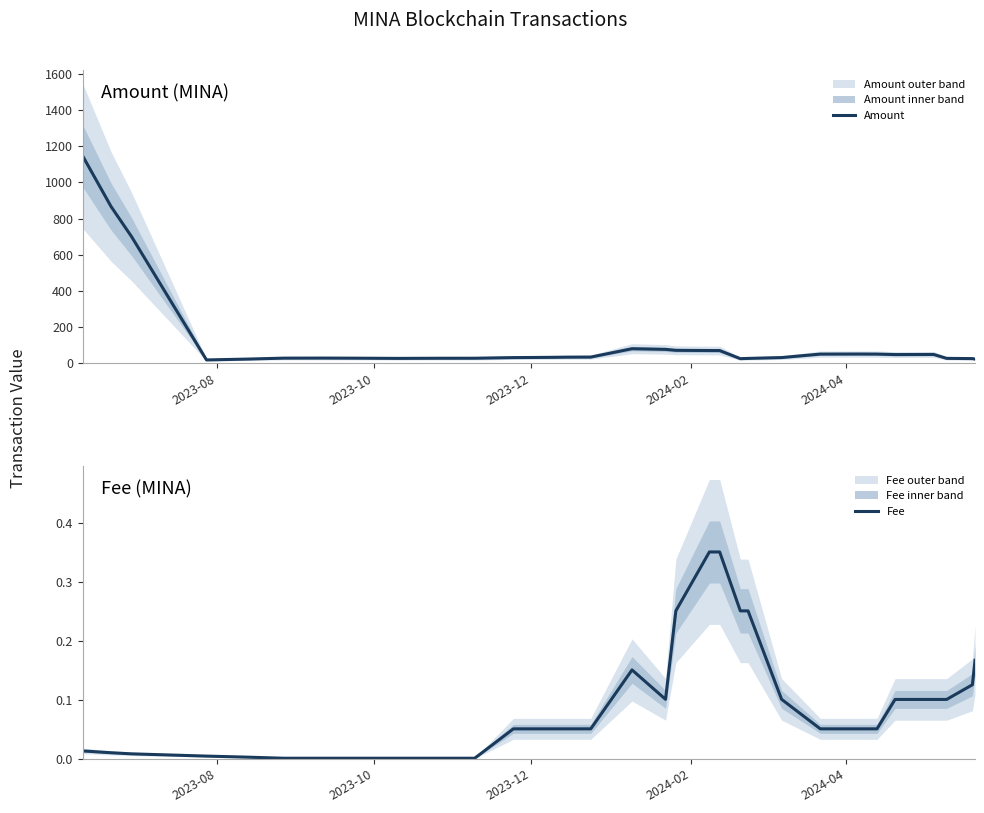

What is the highest value of the Amount series?

1146.5